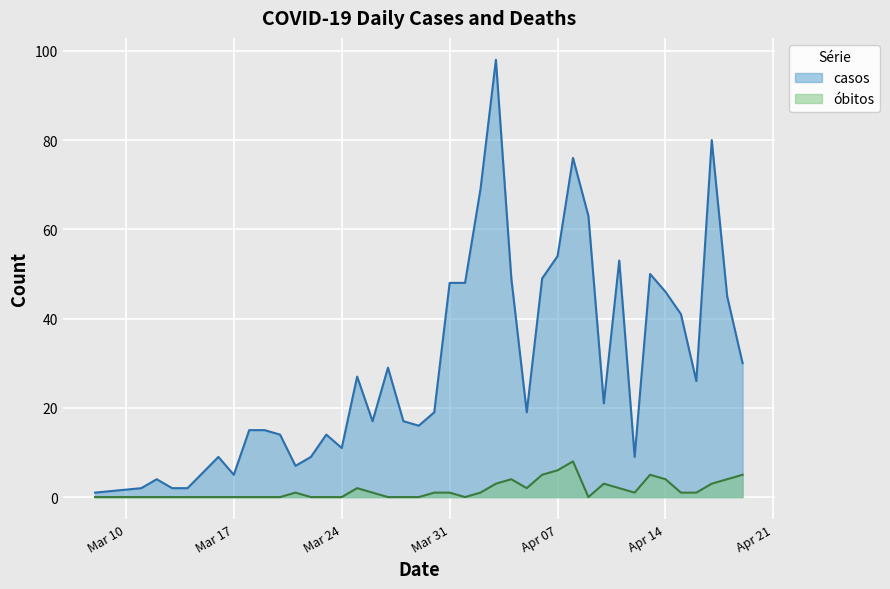

Is it true that óbitos equals 0 at 2020-03-14?

True